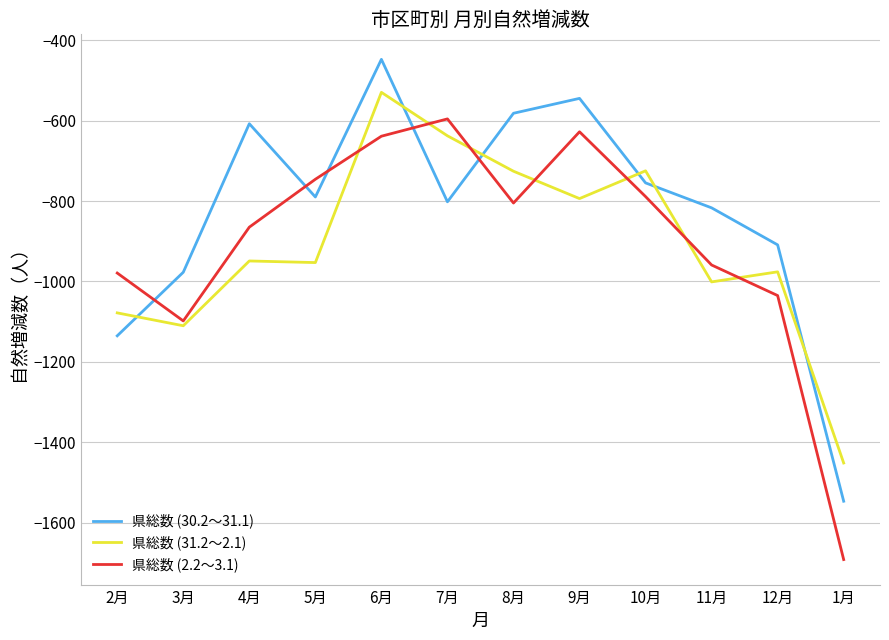

What is the difference between the 県総数 (30.2～31.1) values at 9月 and 12月?

364